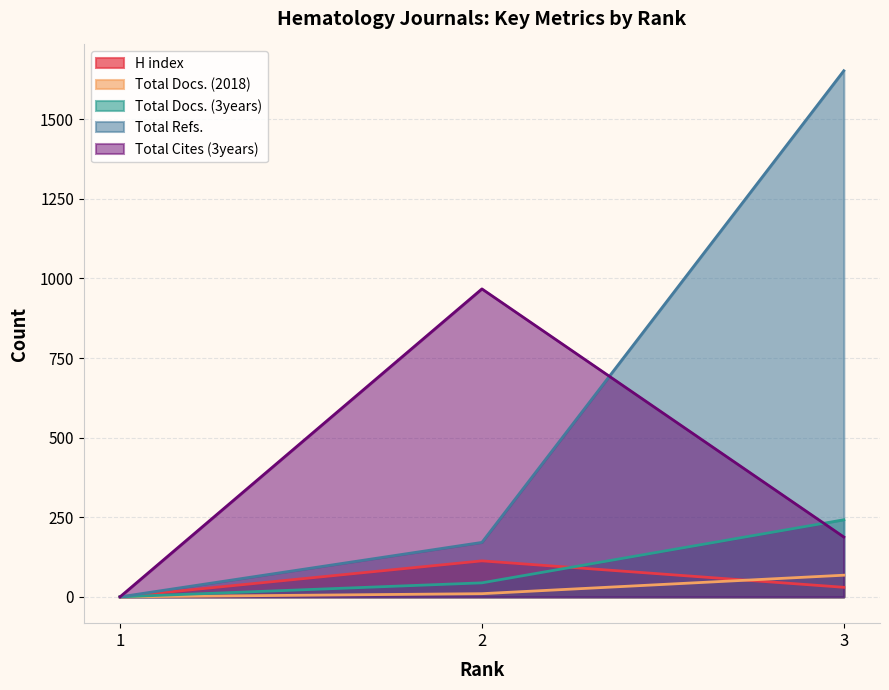

What is the difference between the maximum and second lowest values in the Total Refs. series?

1481